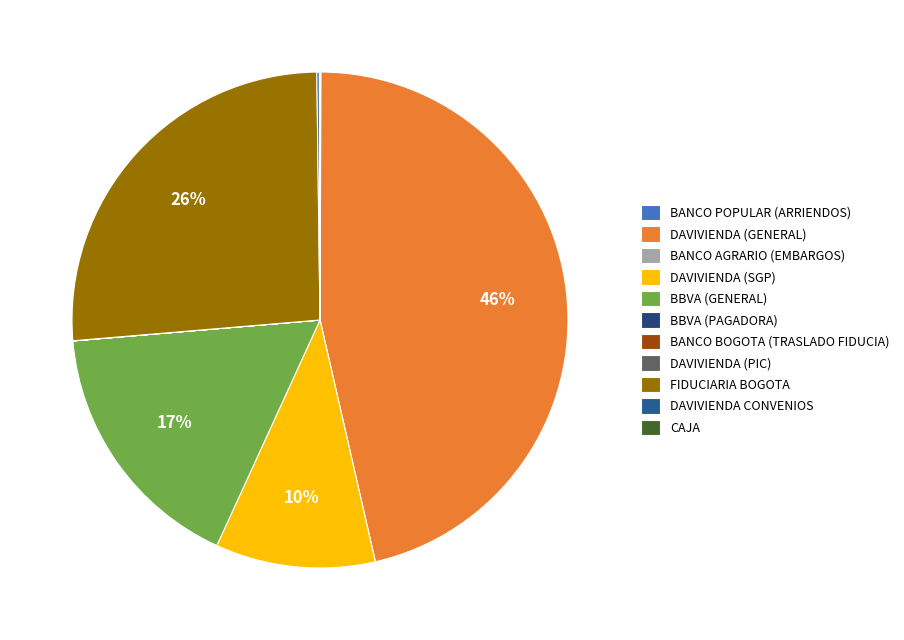

Is there a majority slice in this chart?

No